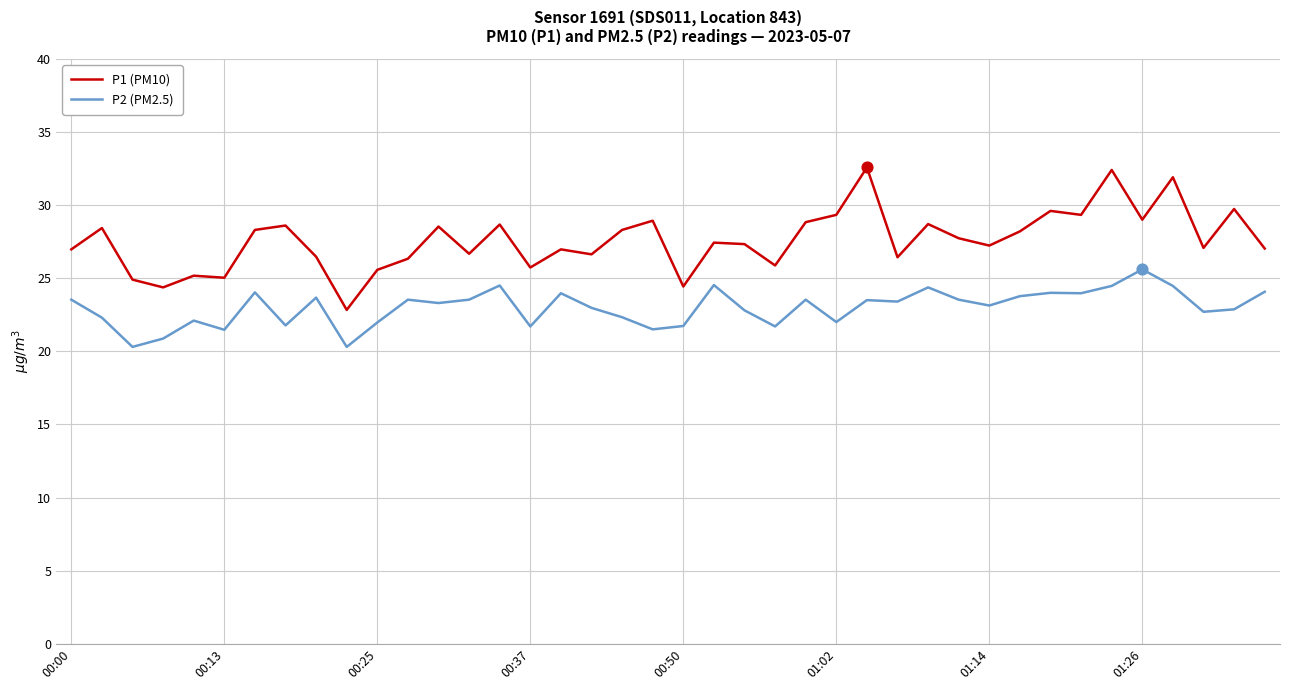

Which series has the largest total across all categories?

P1 (PM10)